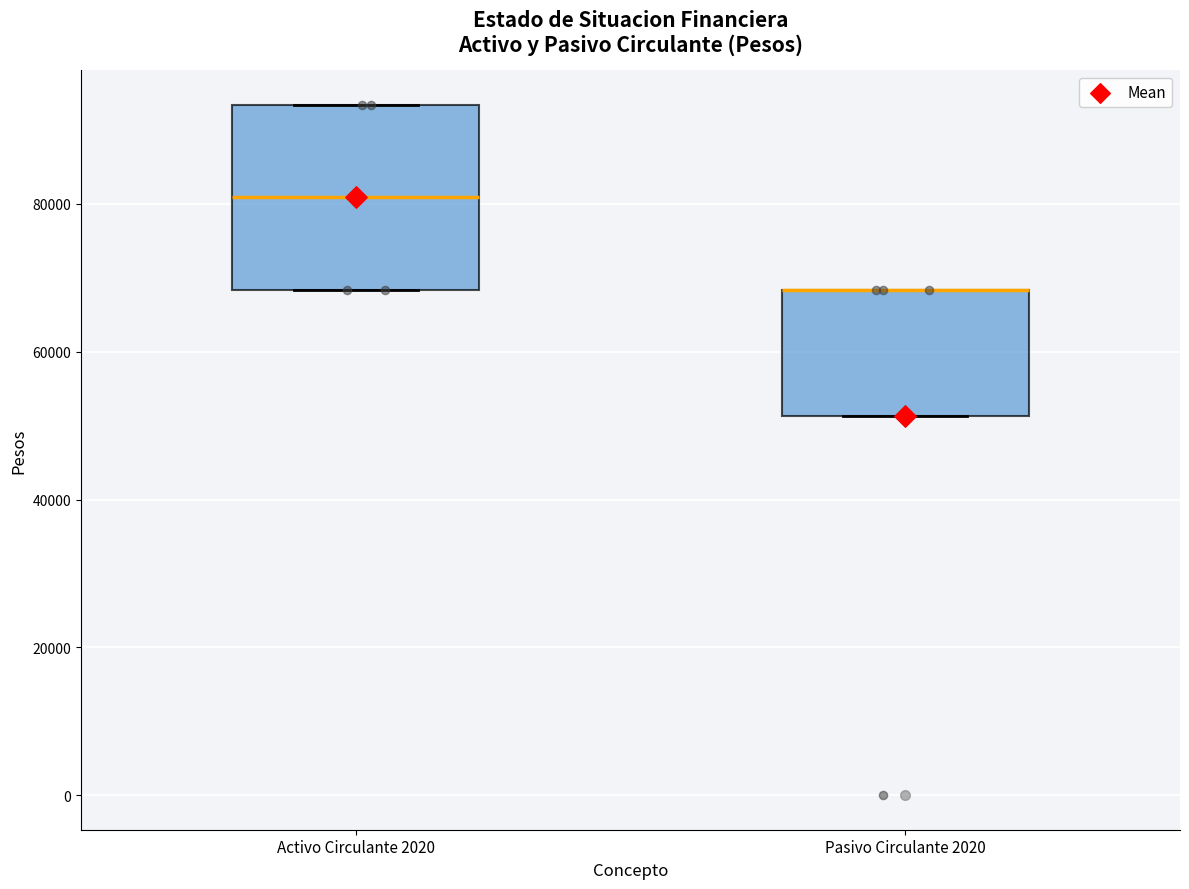

Where does the median line of the box for Activo Circulante 2020 sit on the y-axis? The values are not printed on the chart, so give them approximately, as read against the axis.

80000